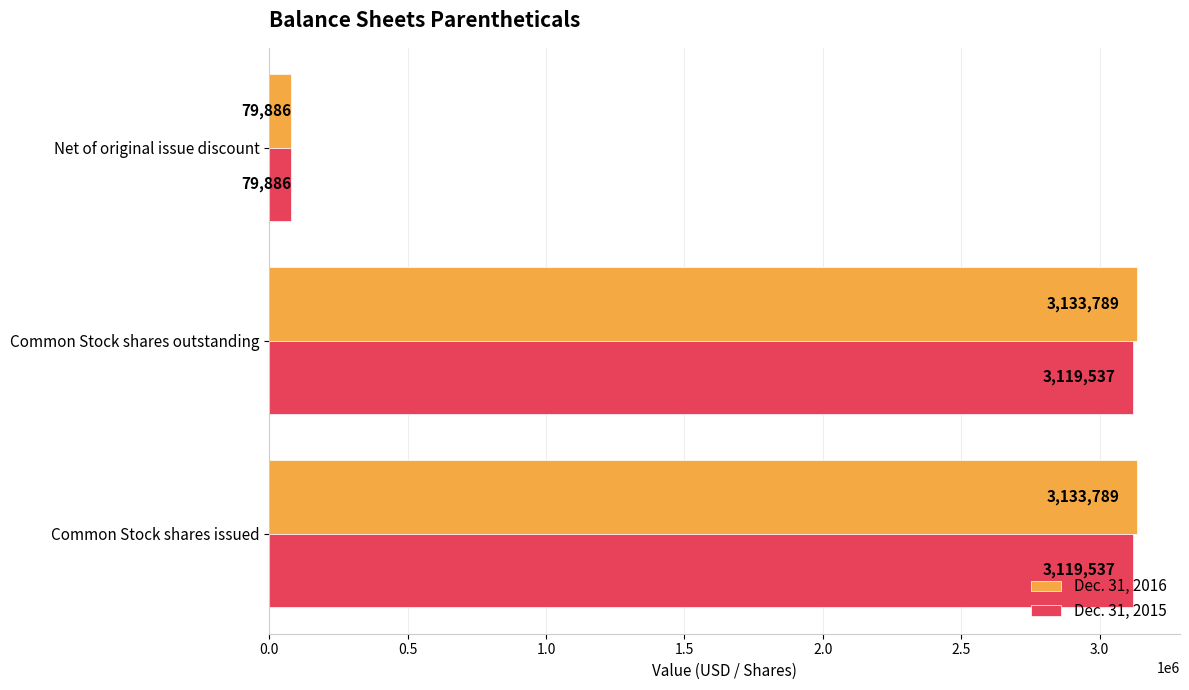

How many distinct data groups are displayed?

2